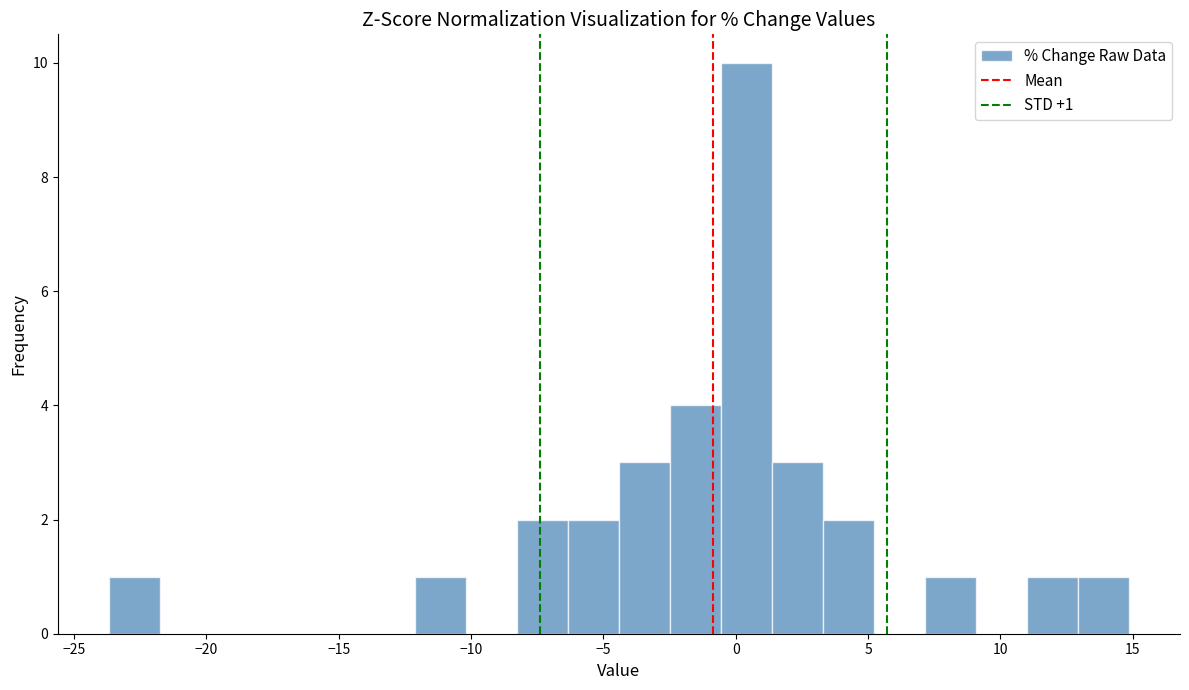

Around what value on the x-axis is the tallest bar? Give the approximate position of its centre, as read against the axis.

0.5